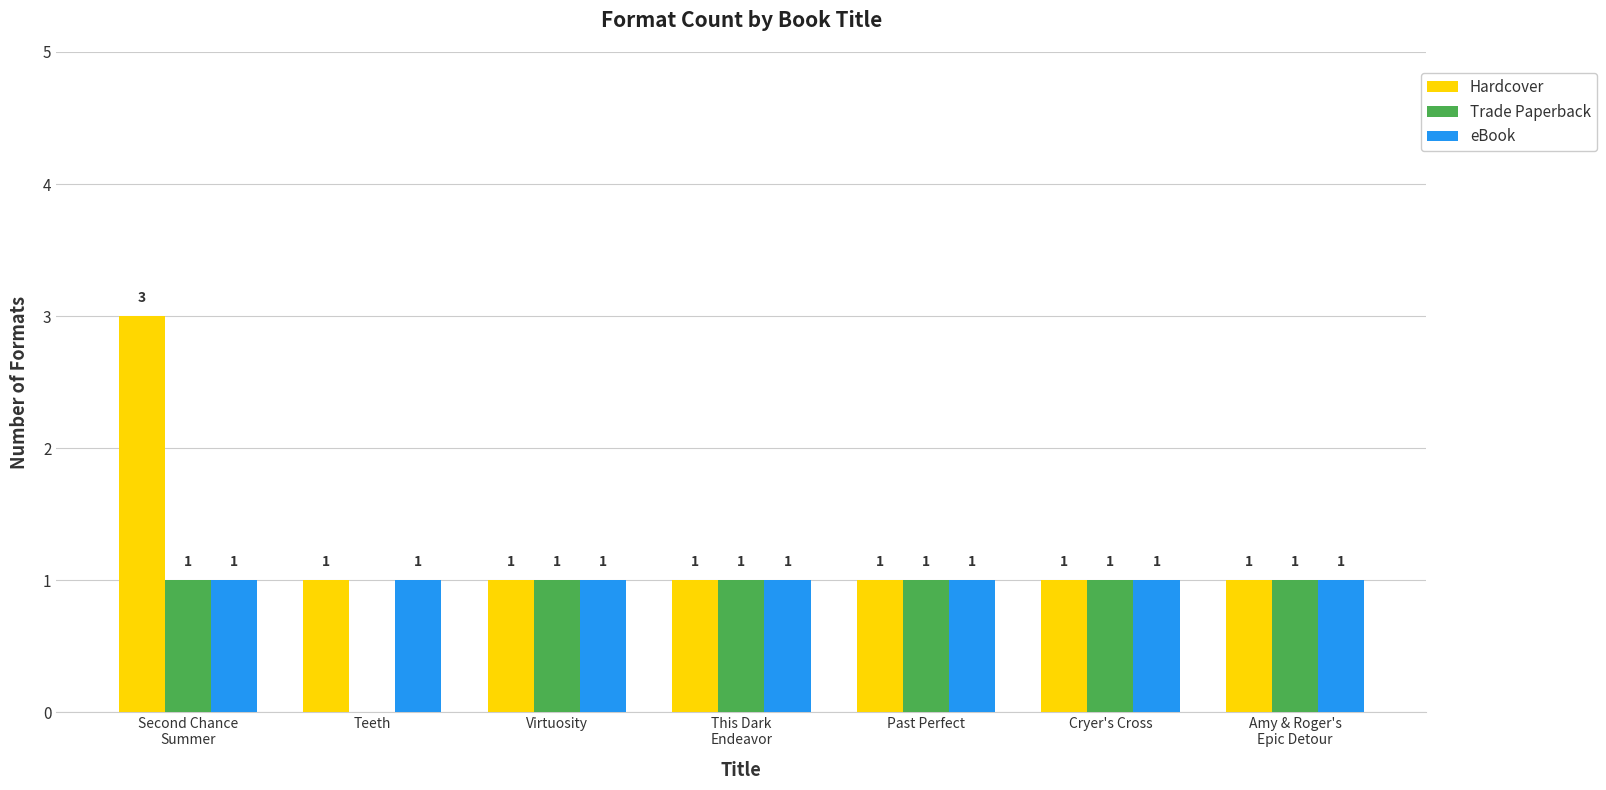

What is the sum of all eBook values?

7